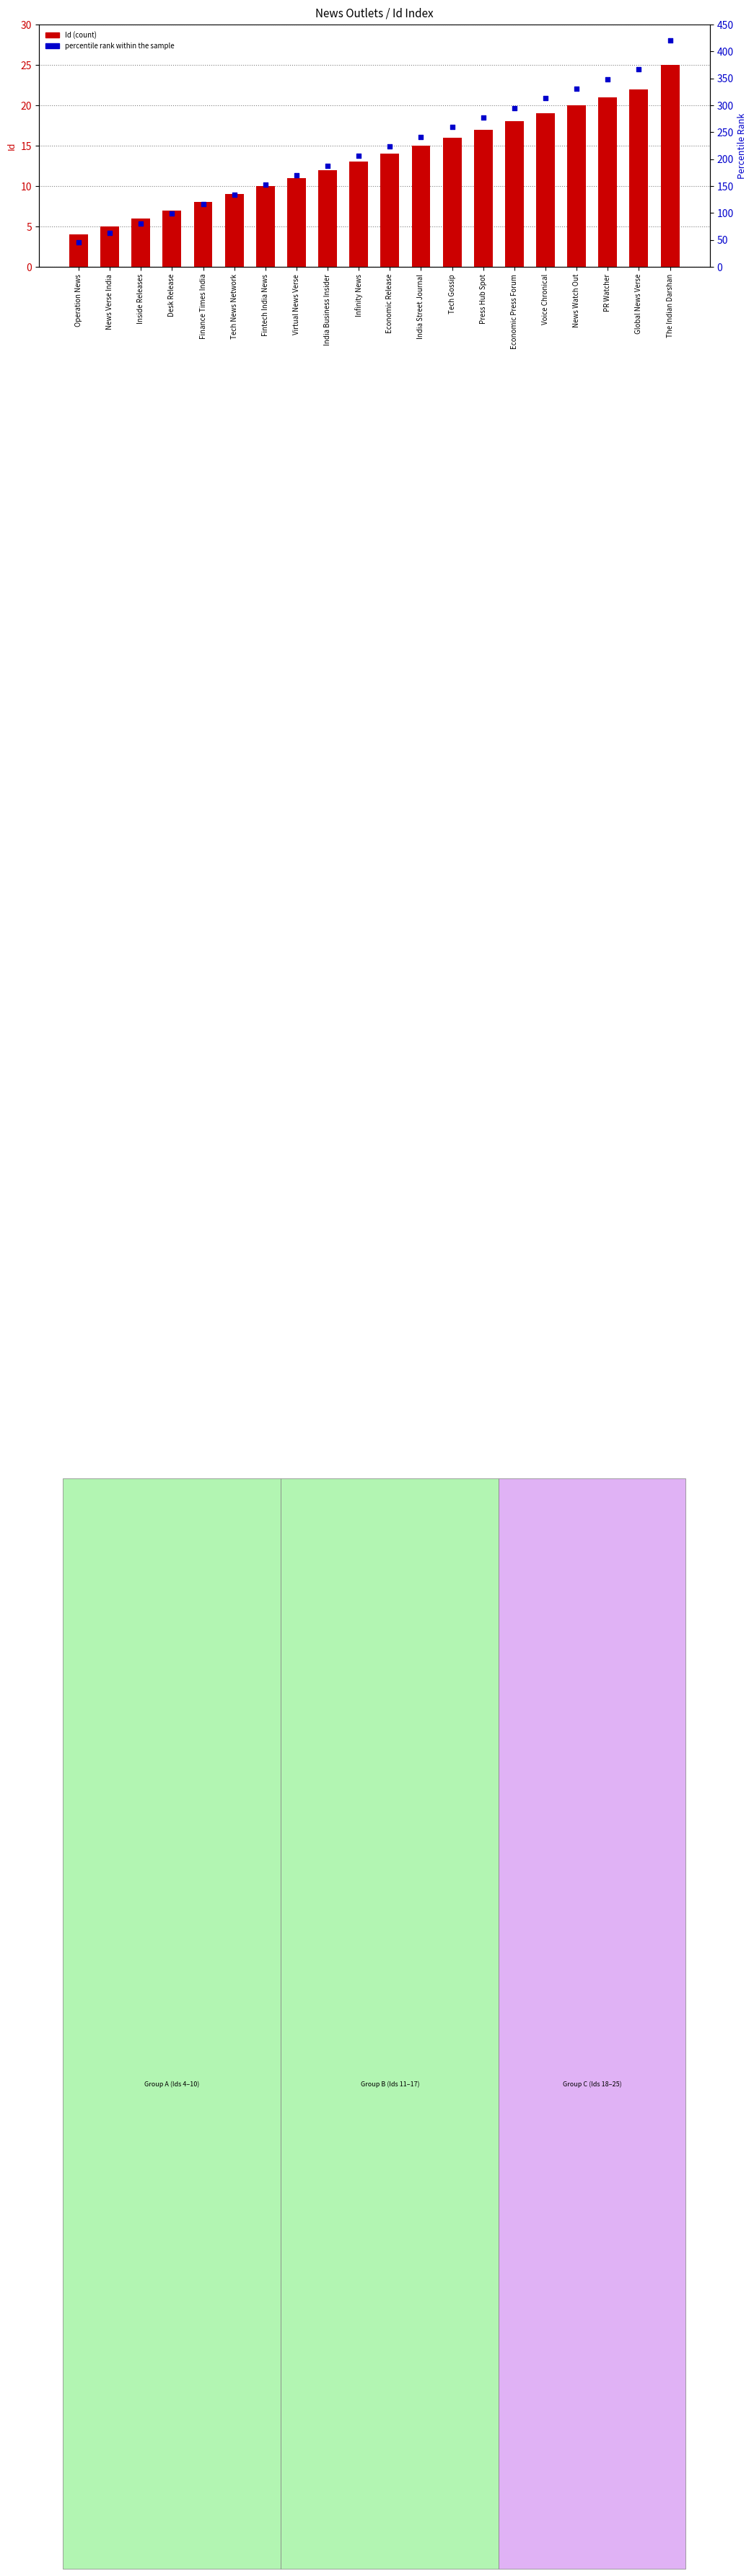

Which series has the largest total across all categories?

percentile rank within the sample